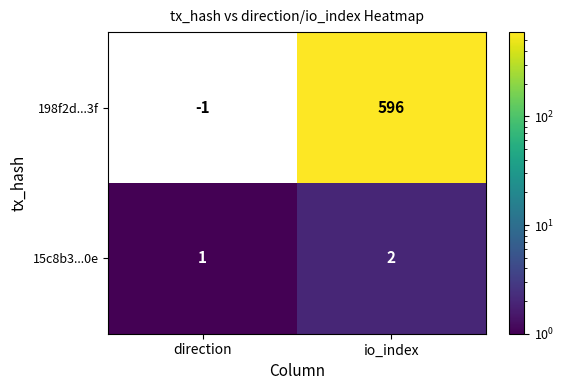

Is it true that 15c8b3...0e equals 1 at io_index?

False